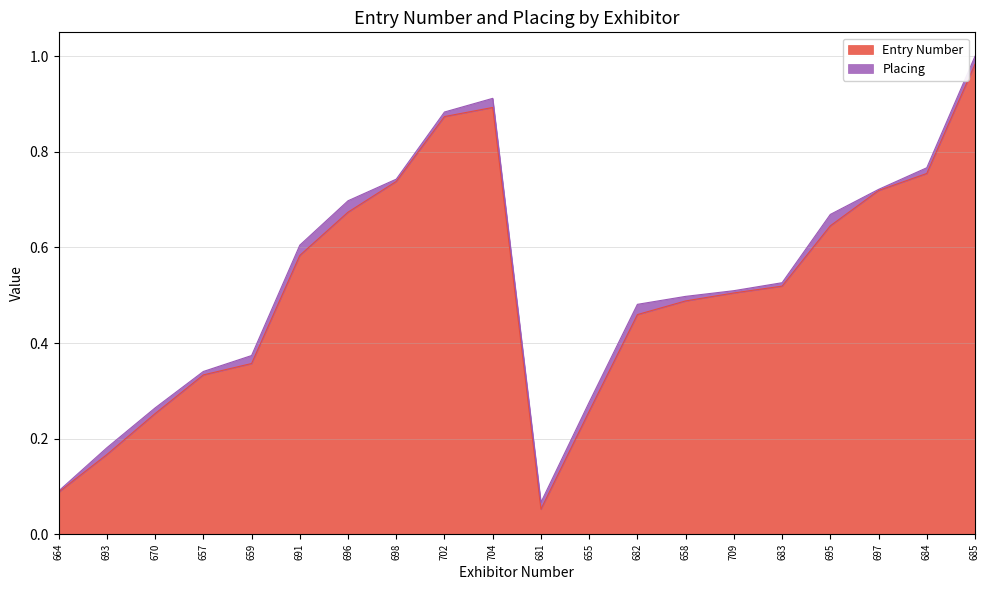

How many lines are shown in the chart?

2